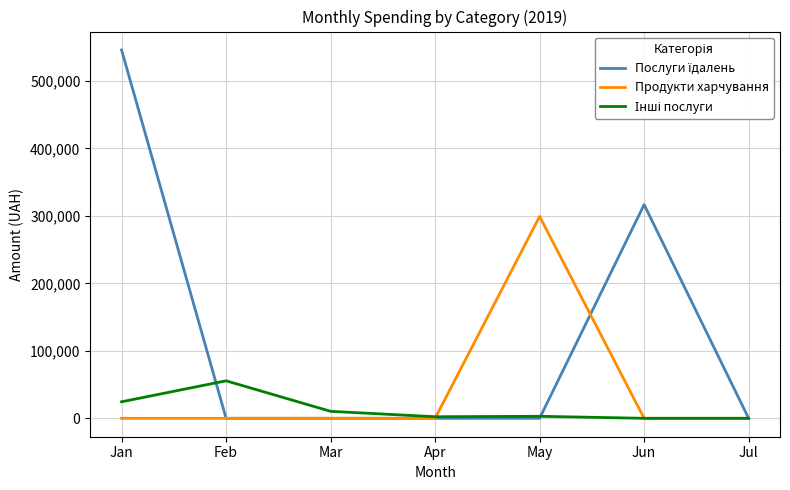

At which label does Продукти харчування reach its peak?

May